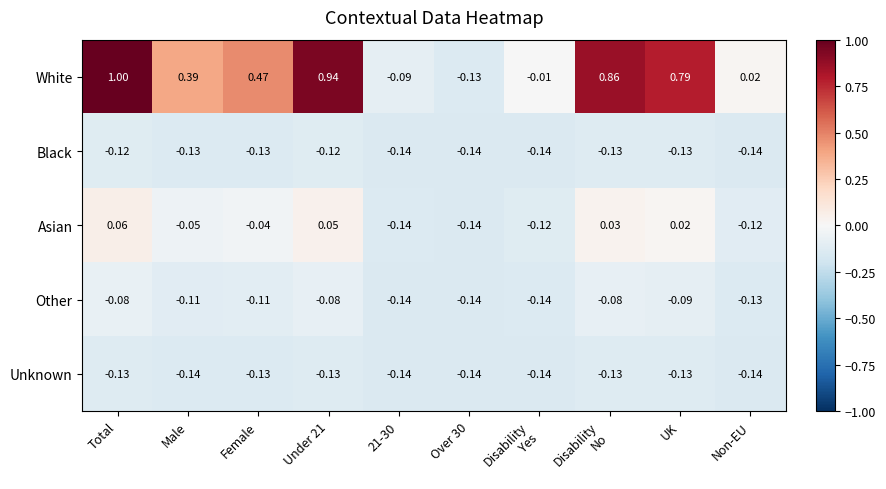

Is the value of Other at Under 21 greater than the value of Unknown at Under 21?

Yes